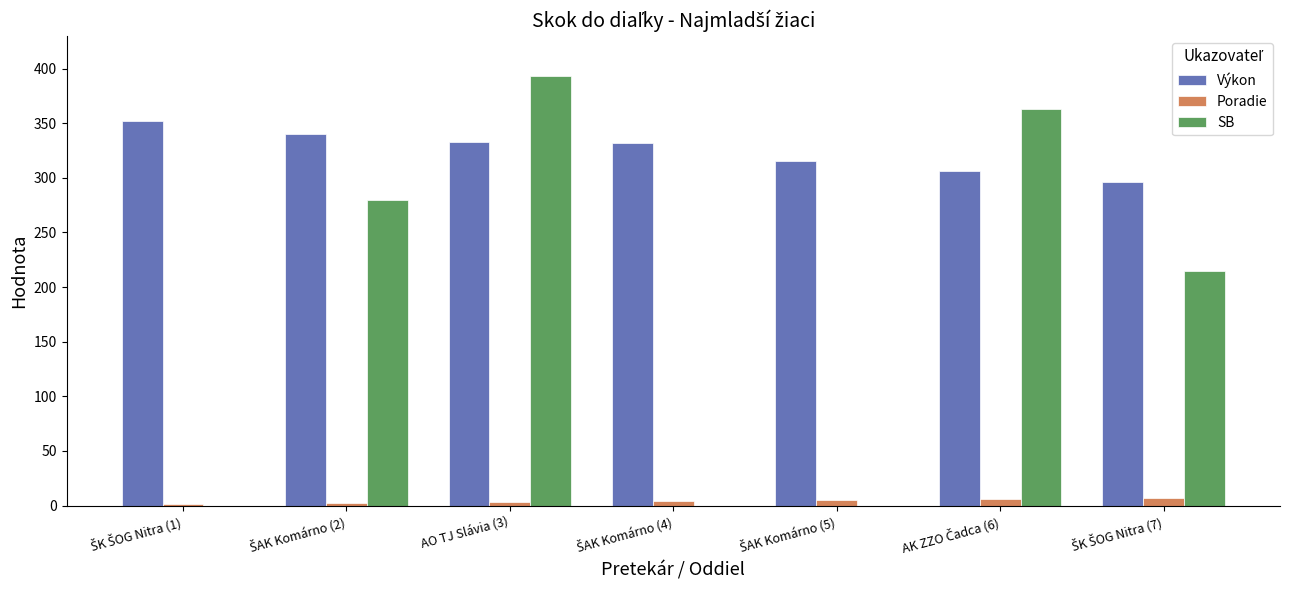

At which category does the chart reach its peak across all series?

AO TJ Slávia (3)